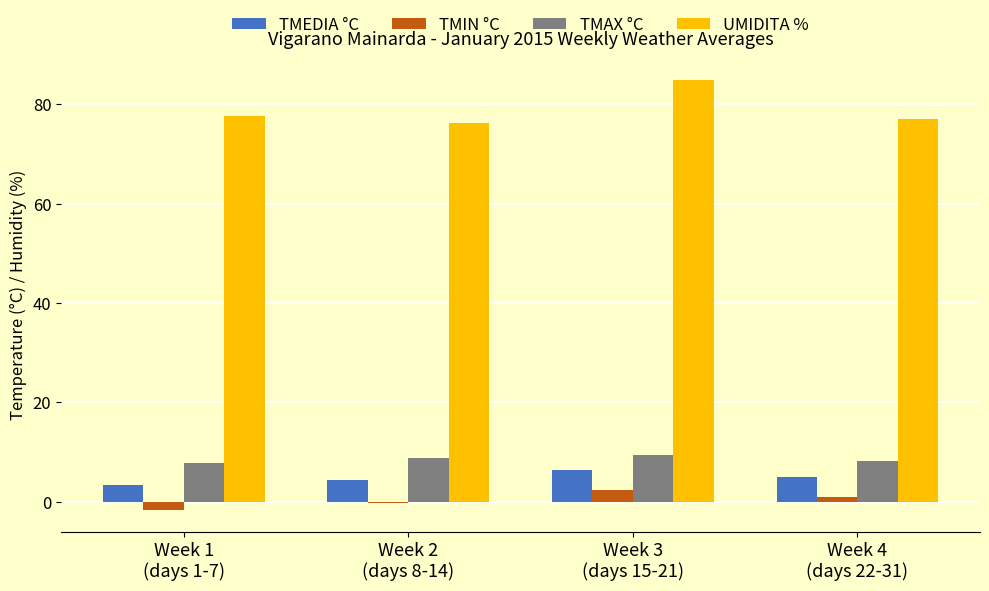

Rank the series at Week 4
(days 22-31) from lowest to highest value.

TMIN °C, TMEDIA °C, TMAX °C, UMIDITA %